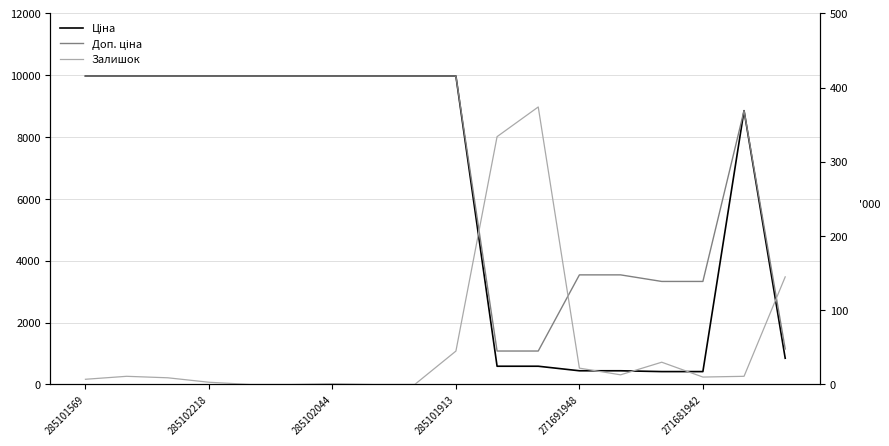

True or false: Ціна and Доп. ціна intersect in this chart.

False